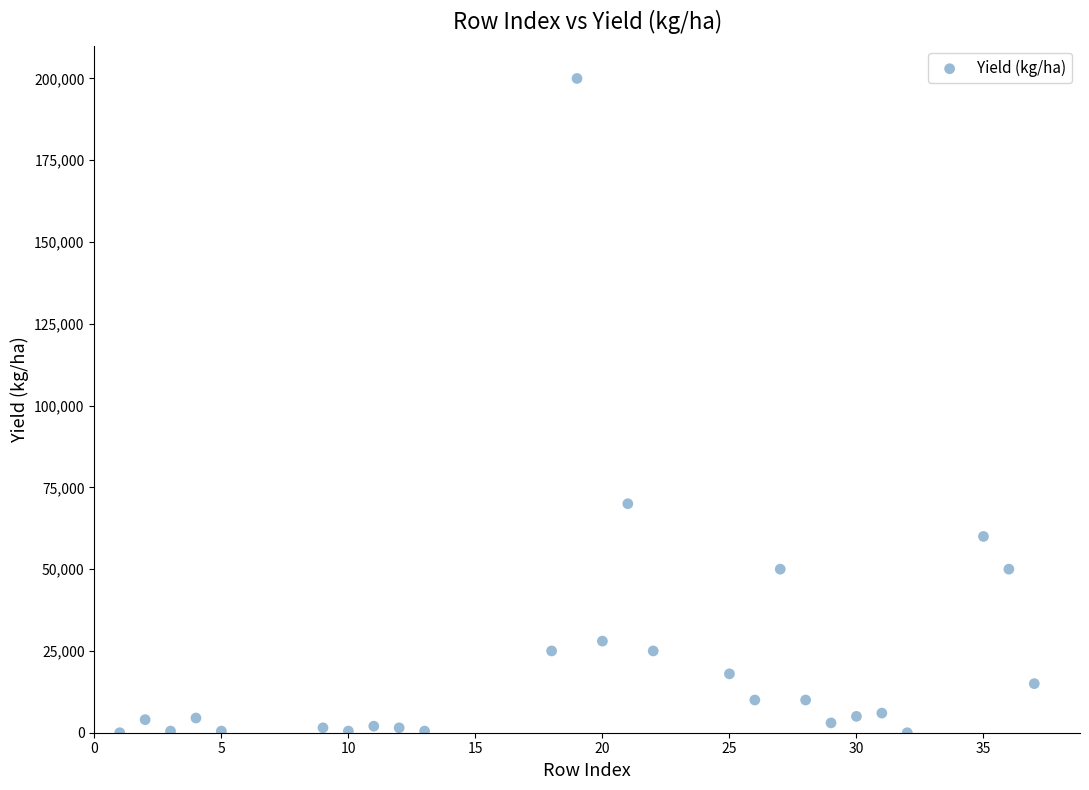

What is the range of Y values (max minus min)?

200000